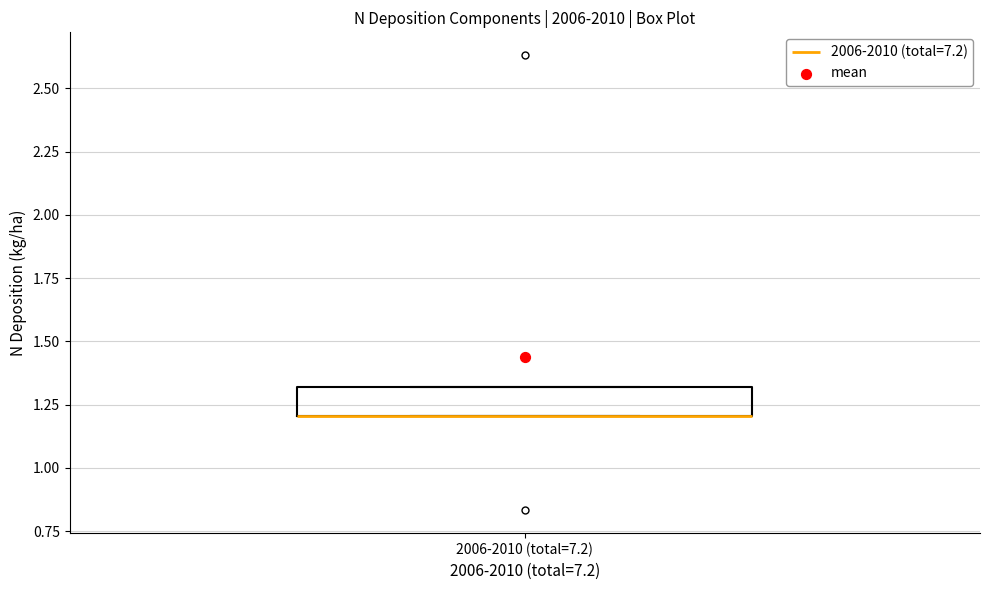

Where is the upper edge of the box for 2006-2010 (total=7.2) on the y-axis? The values are not printed on the chart, so give them approximately, as read against the axis.

1.3